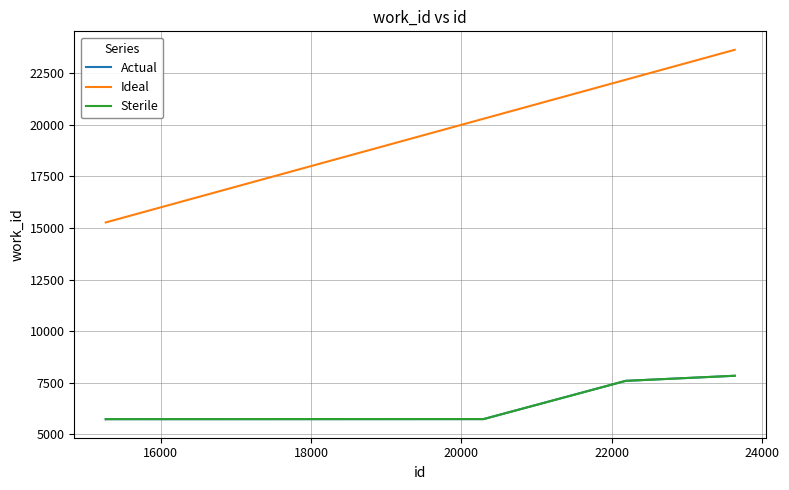

Reading right to left, transcribe all the data shown in this chart.

Actual: 7837	7591	7591	7591	7591	5736	5733	5730	5730	5729
Ideal: 23636	22193	22192	22191	22187	20294	15277	15270	15269	15268
Sterile: 7837	7591	7591	7591	7591	5736	5733	5730	5730	5729